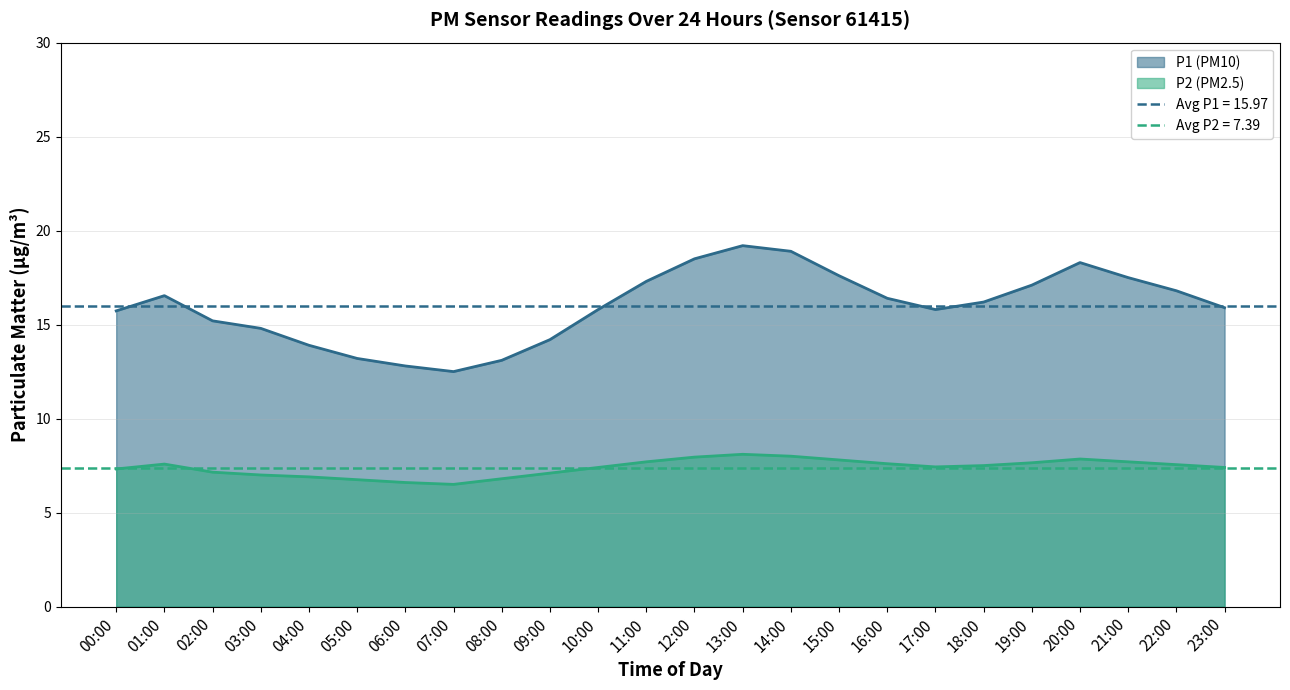

Where is the first local minimum for P2?

07:00